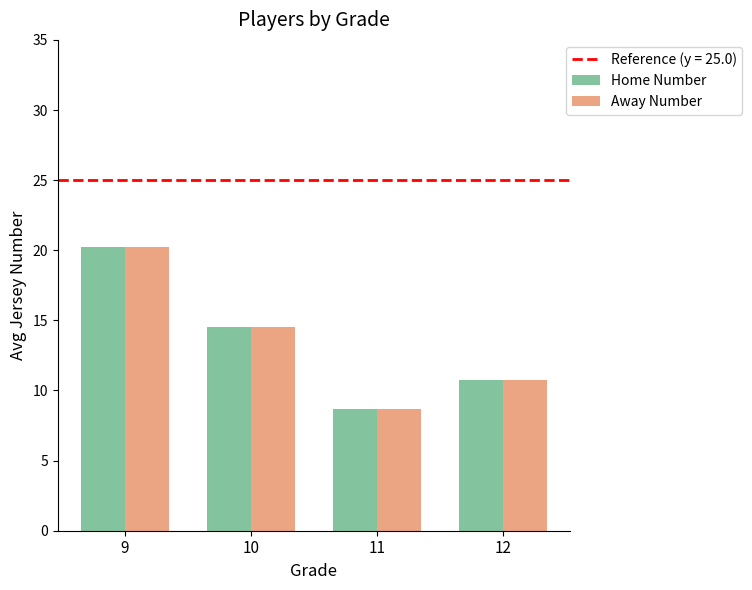

What is the sum of the Home Number values at 11 and 12?

19.4